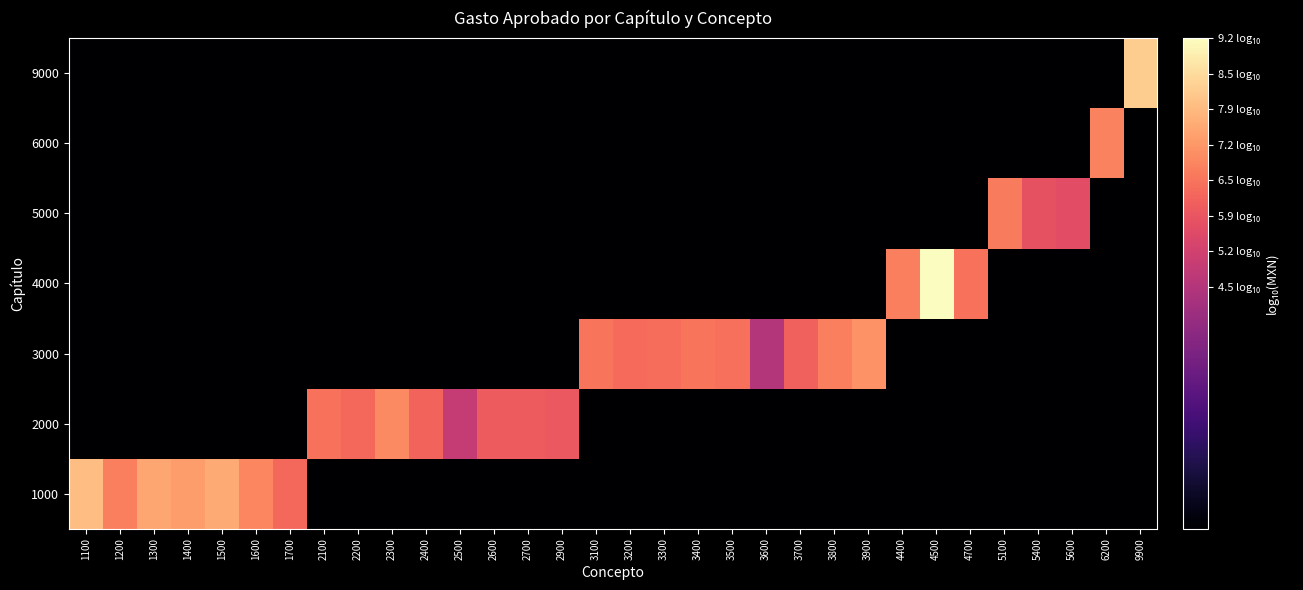

At how many categories does at least one series exceed 6?

27